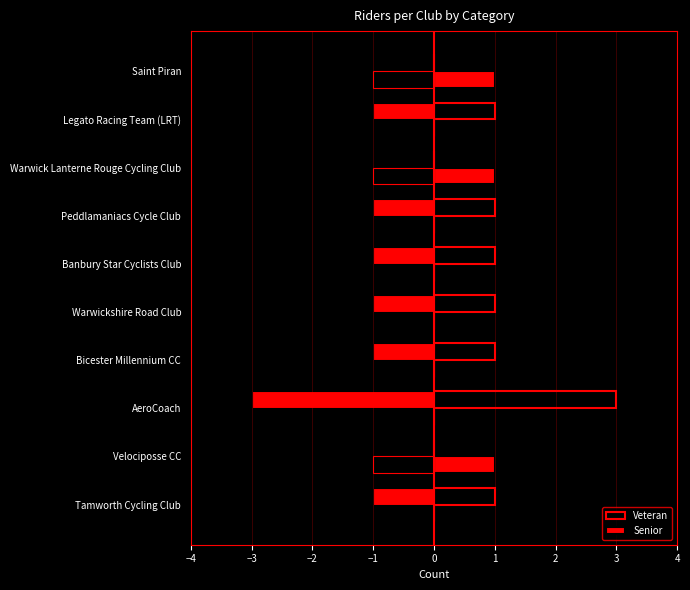

Rank the series by their maximum value, from highest to lowest.

Veteran, Senior